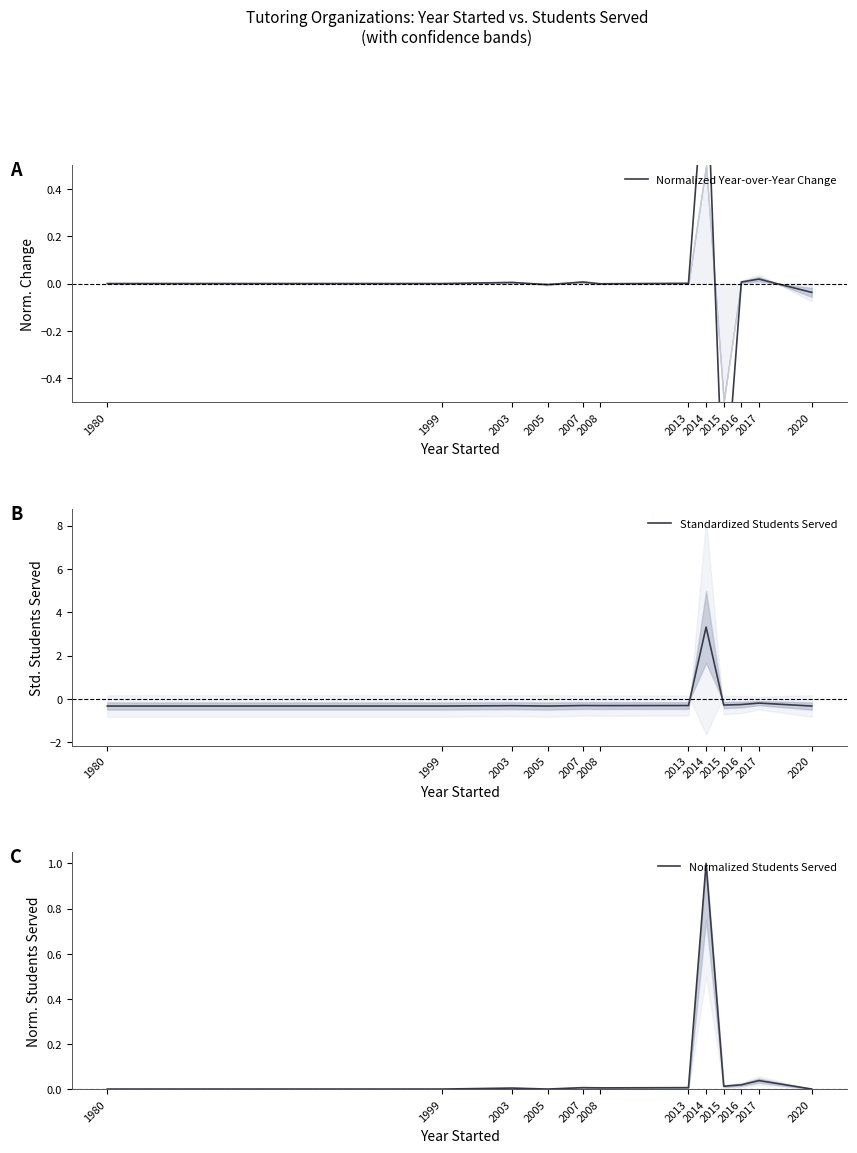

Is the value of Normalized Students Served at 2014 greater than the value of Standardized Students Served at 2016?

Yes